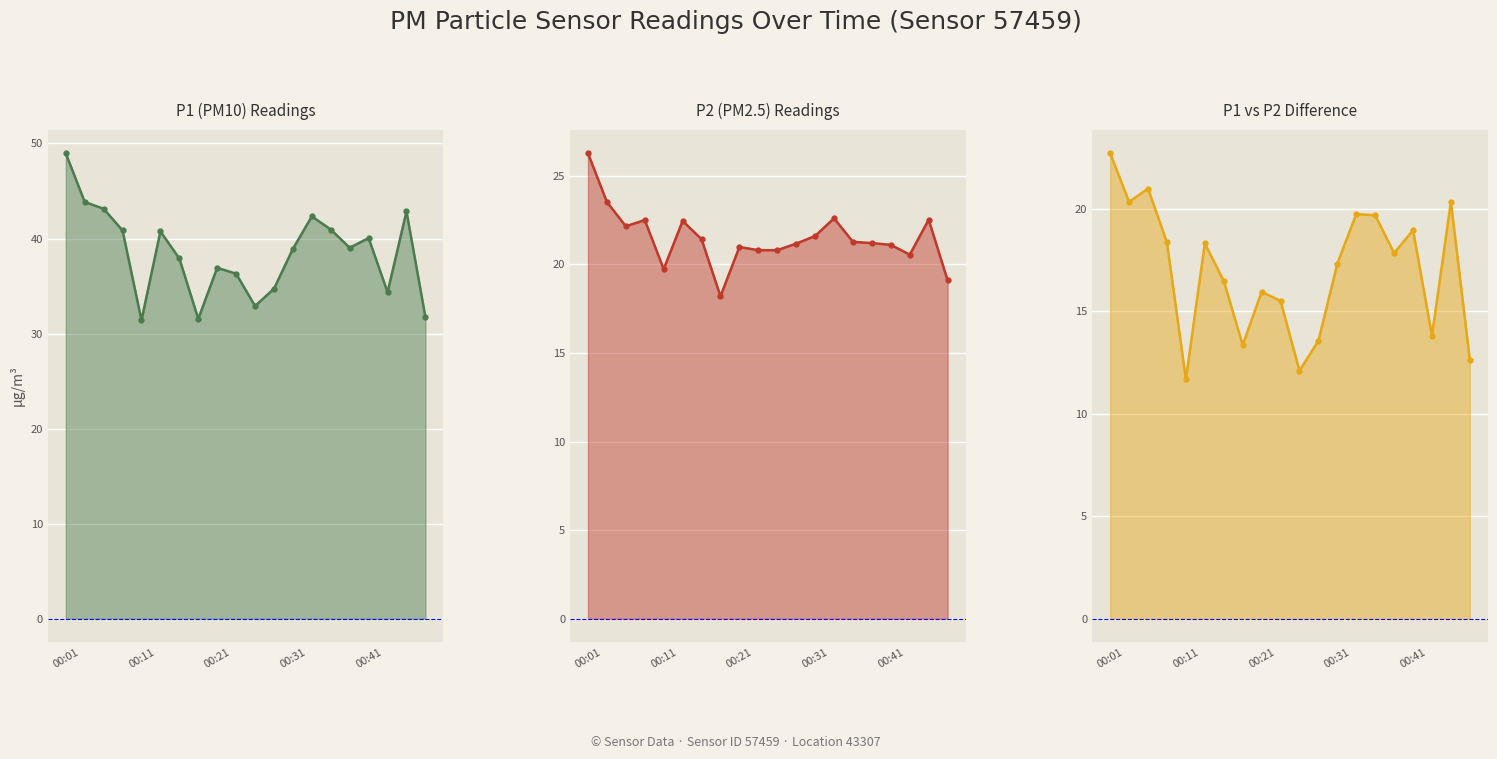

At which label does P1−P2 Diff first exceed 17?

00:01